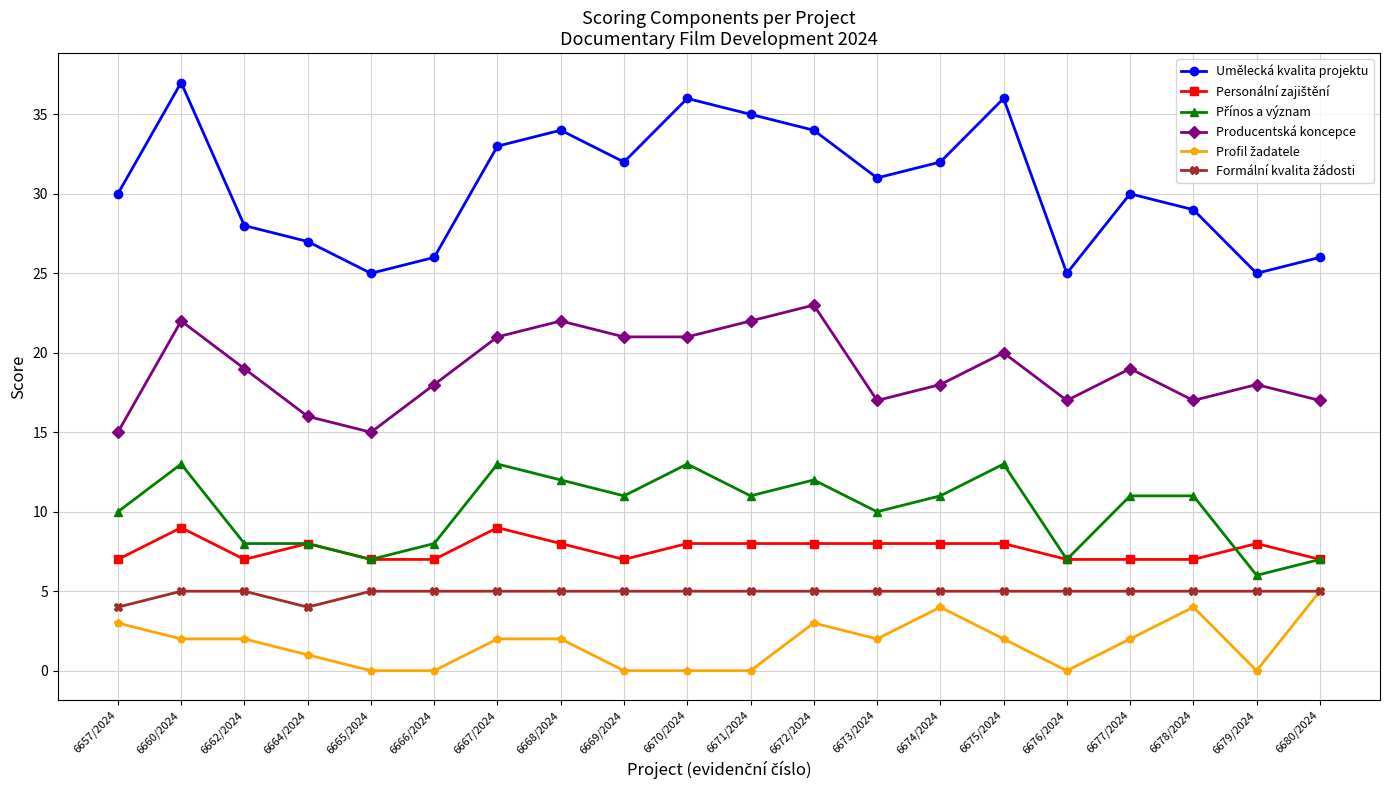

What is the maximum value shown in the chart?

37